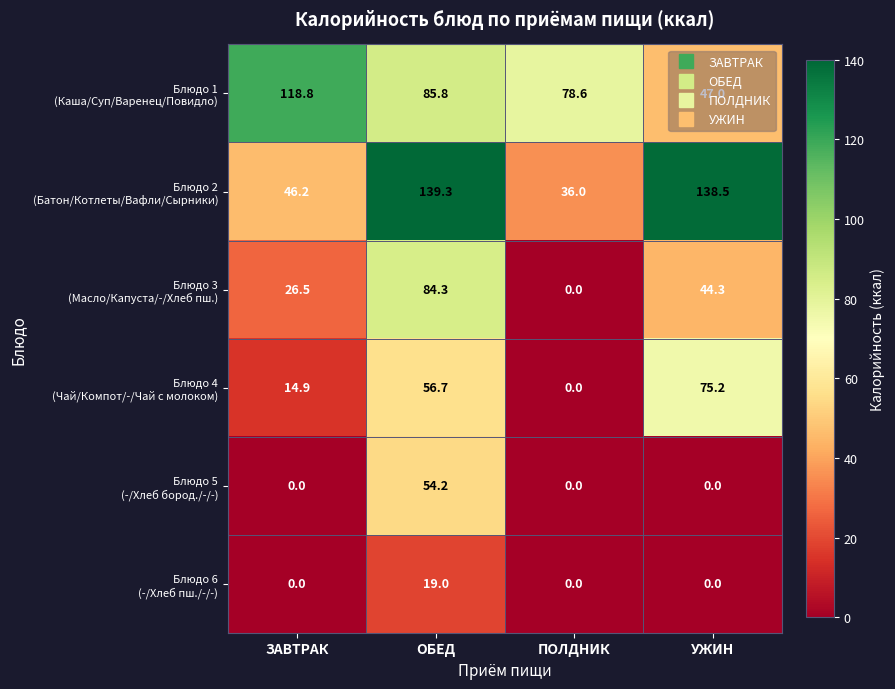

What is the maximum value shown in the chart?

139.3